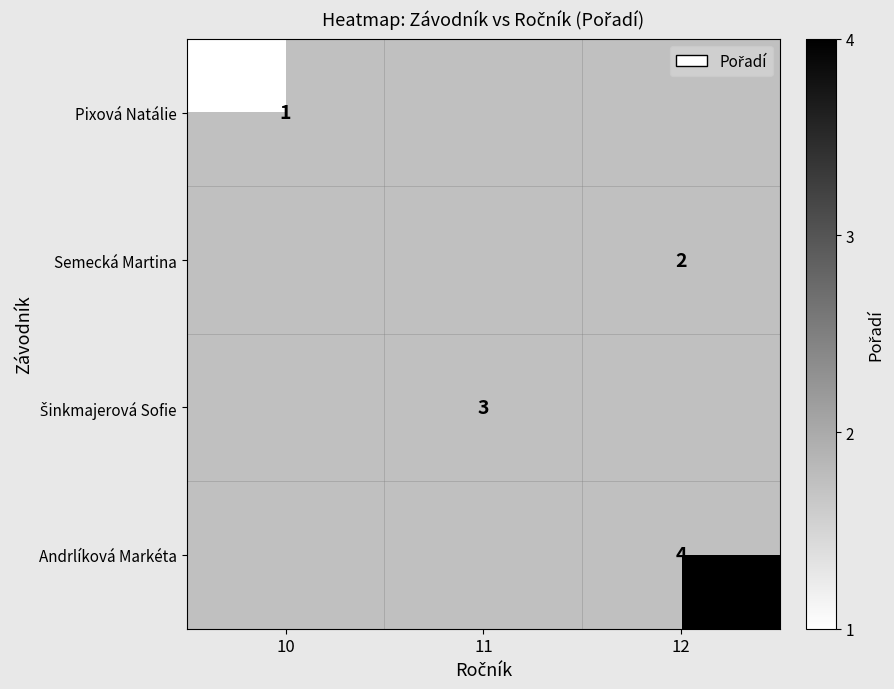

The value of Semecká Martina at 12 is 2. True or false?

True